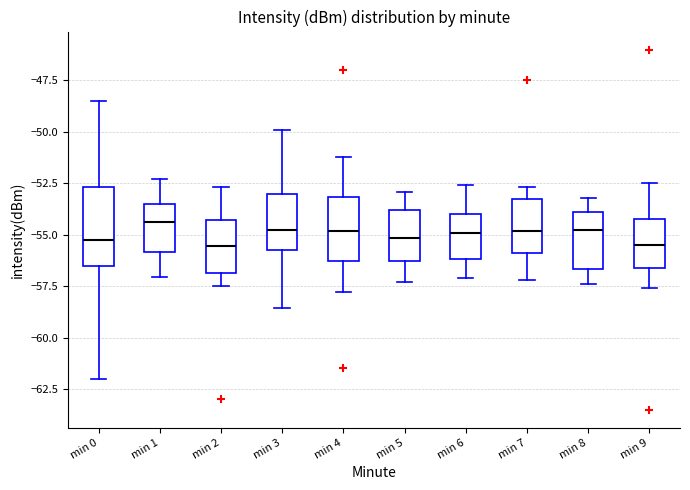

Reading left to right, read every box against the y-axis: the position of its median line, the range the box covers, and the ends of its whiskers. The values are not printed on the chart, so give them approximately, as read against the axis.

min 0: median -55.0, box -56.5 to -52.5, whiskers -62.0 to -48.5
min 1: median -54.5, box -56.0 to -53.5, whiskers -57.0 to -52.5
min 2: median -55.5, box -57.0 to -54.5, whiskers -57.5 to -52.5
min 3: median -55.0, box -56.0 to -53.0, whiskers -58.5 to -50.0
min 4: median -55.0, box -56.5 to -53.0, whiskers -58.0 to -51.0
min 5: median -55.0, box -56.5 to -54.0, whiskers -57.5 to -53.0
min 6: median -55.0, box -56.0 to -54.0, whiskers -57.0 to -52.5
min 7: median -55.0, box -56.0 to -53.0, whiskers -57.0 to -52.5
min 8: median -54.5, box -56.5 to -54.0, whiskers -57.5 to -53.0
min 9: median -55.5, box -56.5 to -54.0, whiskers -57.5 to -52.5